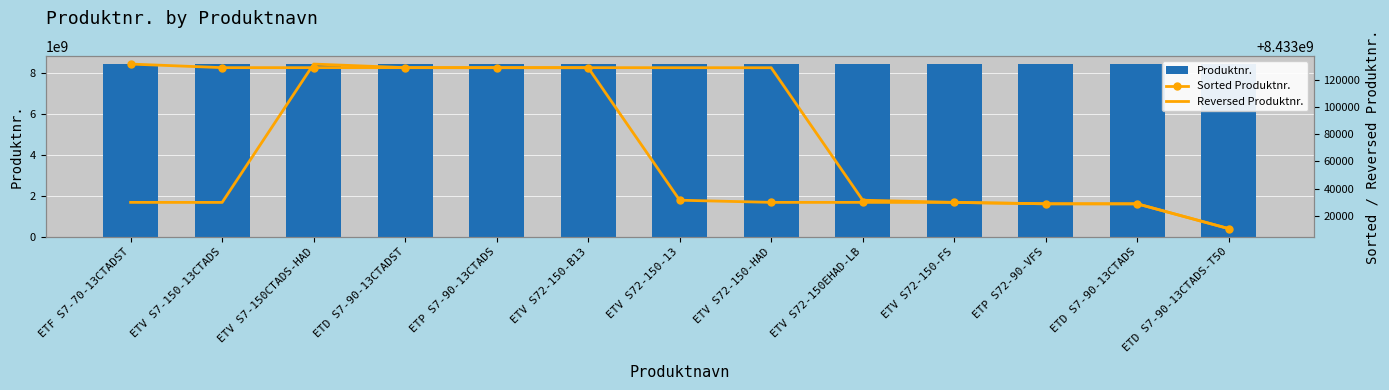

At ETD S7-90-13CTADS, list the series in order from largest to smallest.

Produktnr., Sorted Produktnr., Reversed Produktnr.